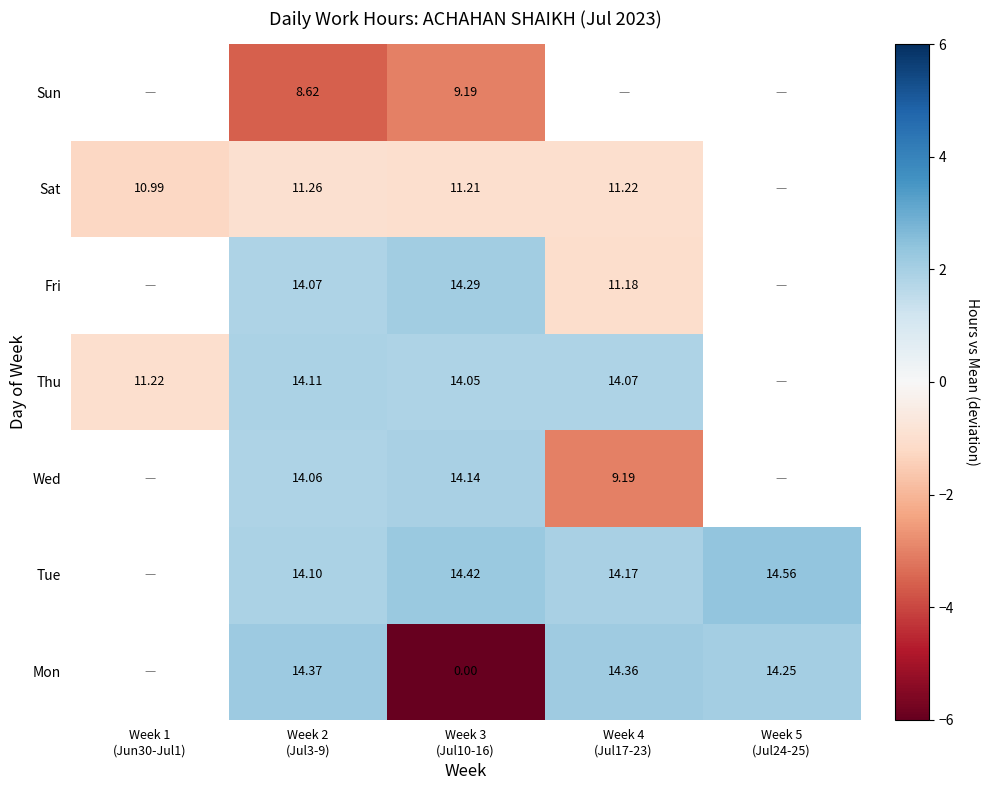

How many values in Sun are below zero?

2